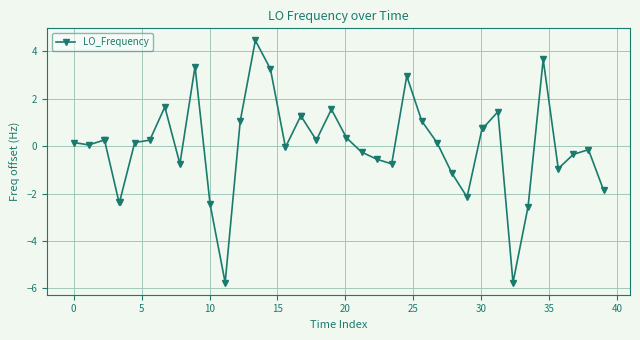

How many values are below zero?

17